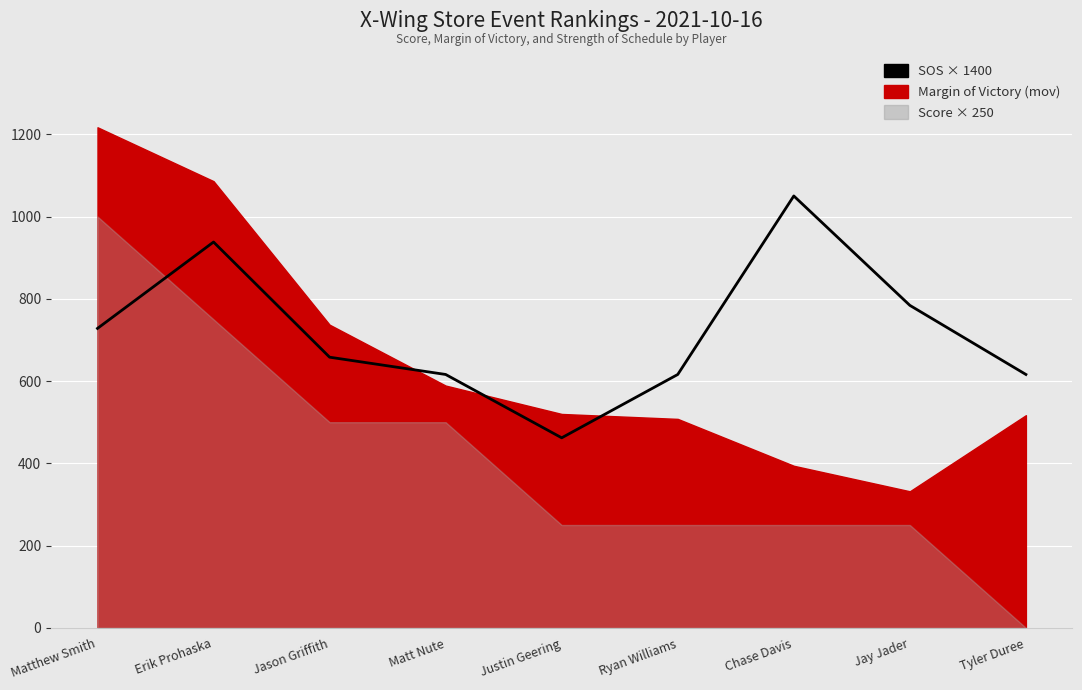

What is the change in value from Chase Davis to Tyler Duree?

-434.0